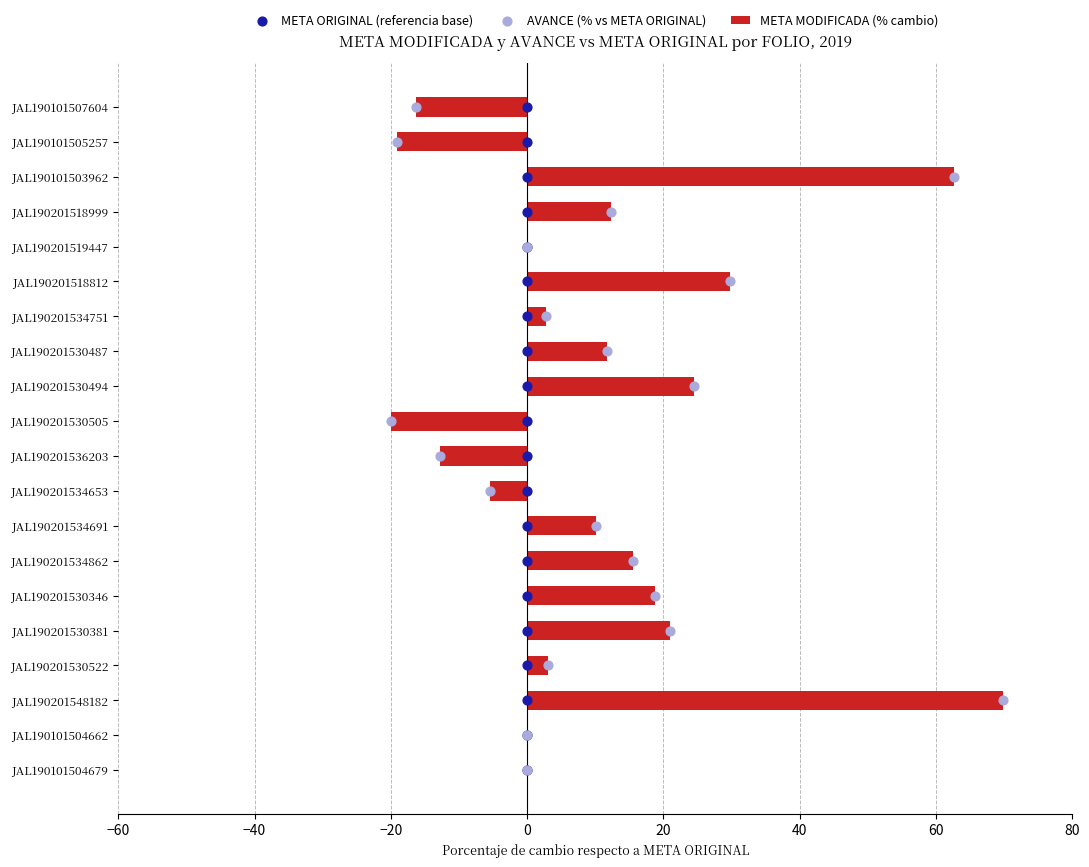

Which category has the highest value in the META MODIFICADA (% cambio) series?

JAL190201548182